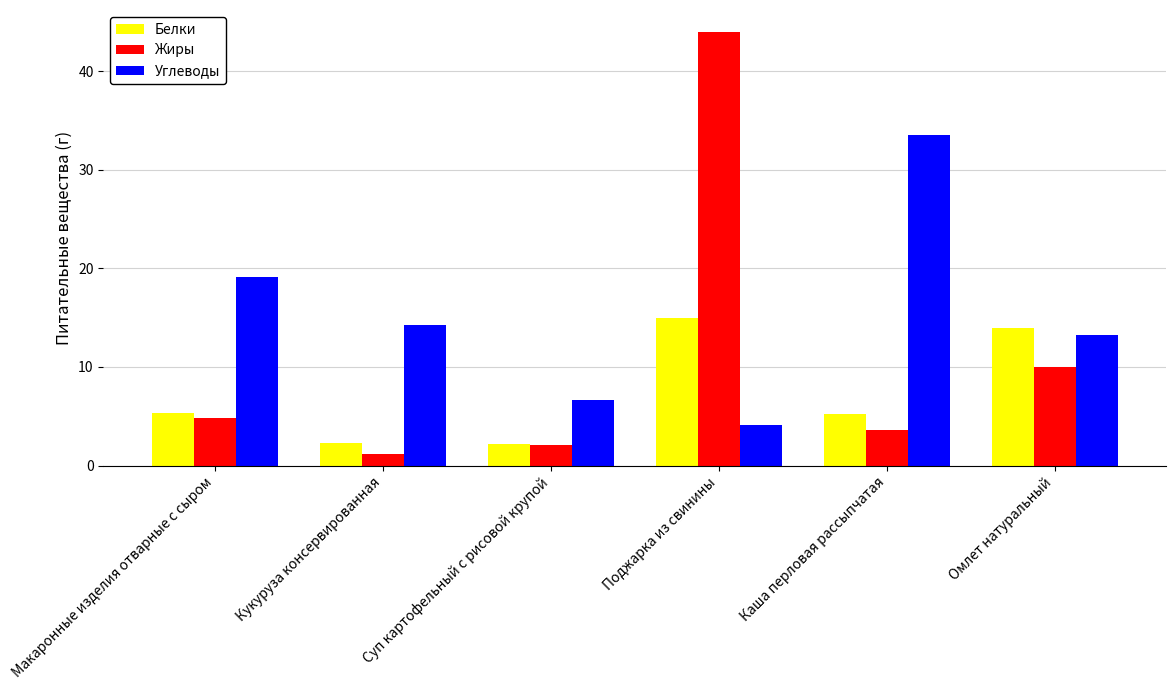

Are the bars horizontal?

No